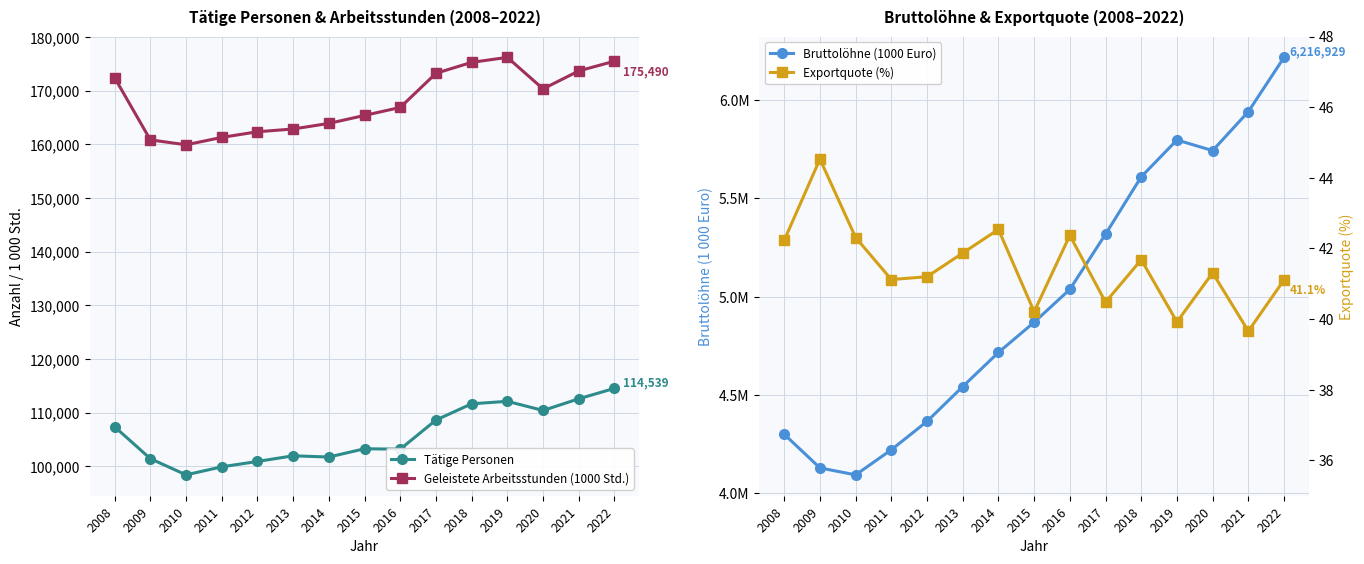

True or false: Exportquote (%) and Tätige Personen cross at least once.

False